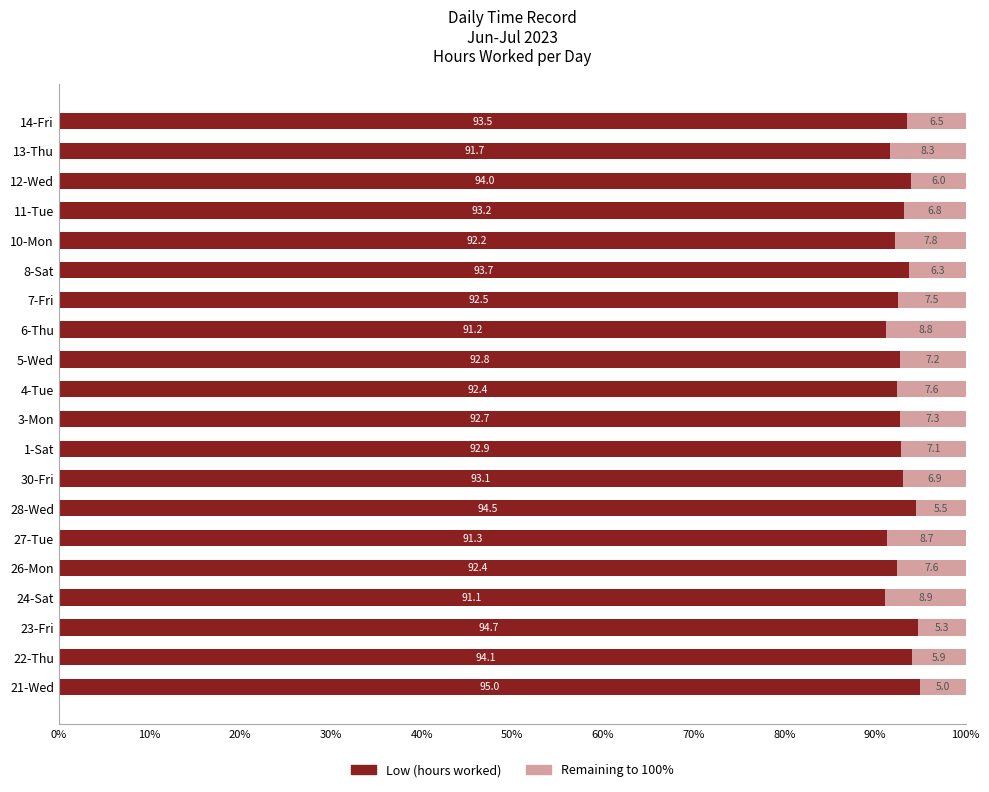

What is the minimum value for Low (hours worked)?

91.1